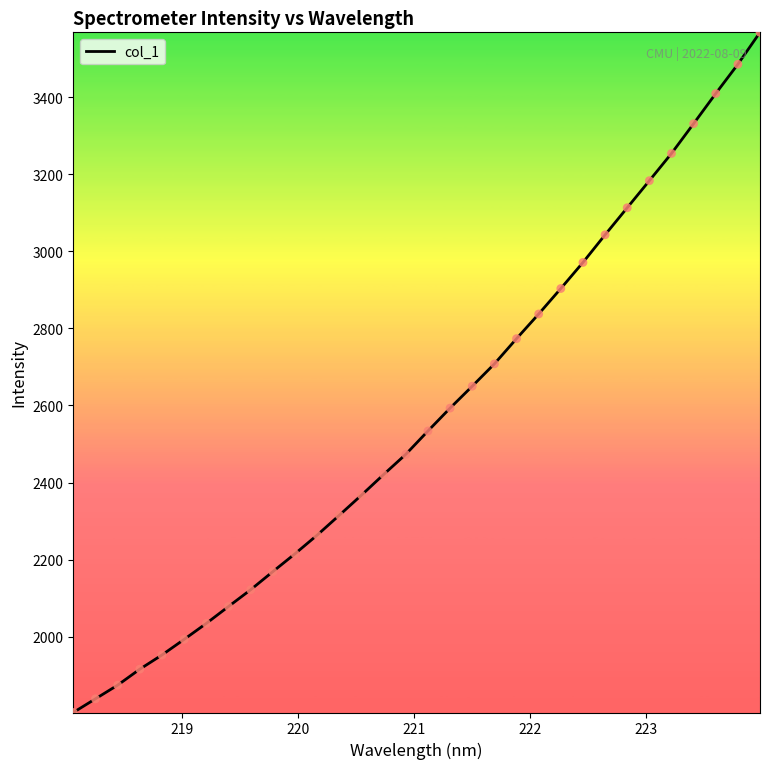

What is the difference between the maximum and minimum values?

1764.9